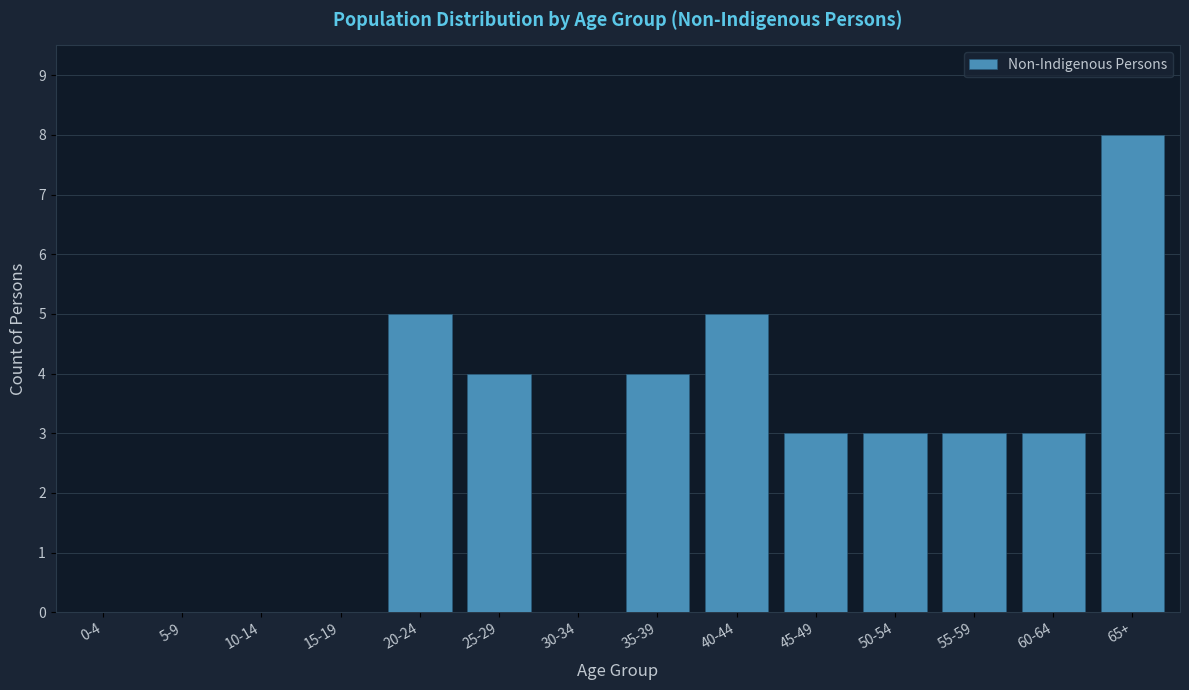

Reading left to right, extract all data points from this chart.

0-4=0	5-9=0	10-14=0	15-19=0	20-24=5	25-29=4	30-34=0	35-39=4	40-44=5	45-49=3	50-54=3	55-59=3	60-64=3	65+=8